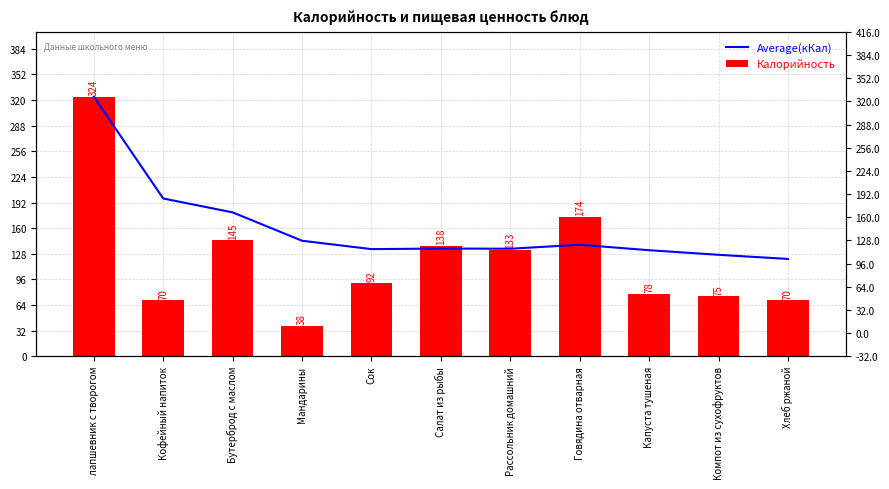

Reading left to right, list all the values displayed in this chart.

Average(кКал): лапшевник с творогом=324.0	Кофейный напиток=197.0	Бутерброд с маслом=179.7	Мандарины=144.2	Сок=133.8	Салат из рыбы=134.5	Рассольник домашний=134.3	Говядина отварная=139.2	Капуста тушеная=132.4	Компот из сухофруктов=126.7	Хлеб ржаной=121.5
Калорийность: лапшевник с творогом=324.0	Кофейный напиток=70.0	Бутерброд с маслом=145.0	Мандарины=38.0	Сок=92.0	Салат из рыбы=138.0	Рассольник домашний=133.0	Говядина отварная=174.0	Капуста тушеная=78.0	Компот из сухофруктов=75.0	Хлеб ржаной=70.0